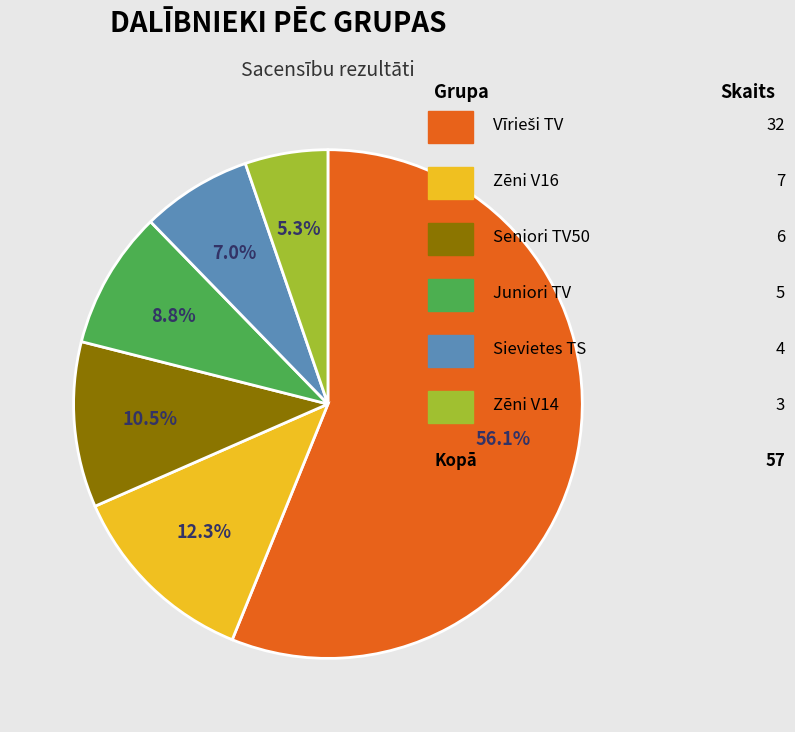

Which category accounts for the majority?

Vīrieši TV